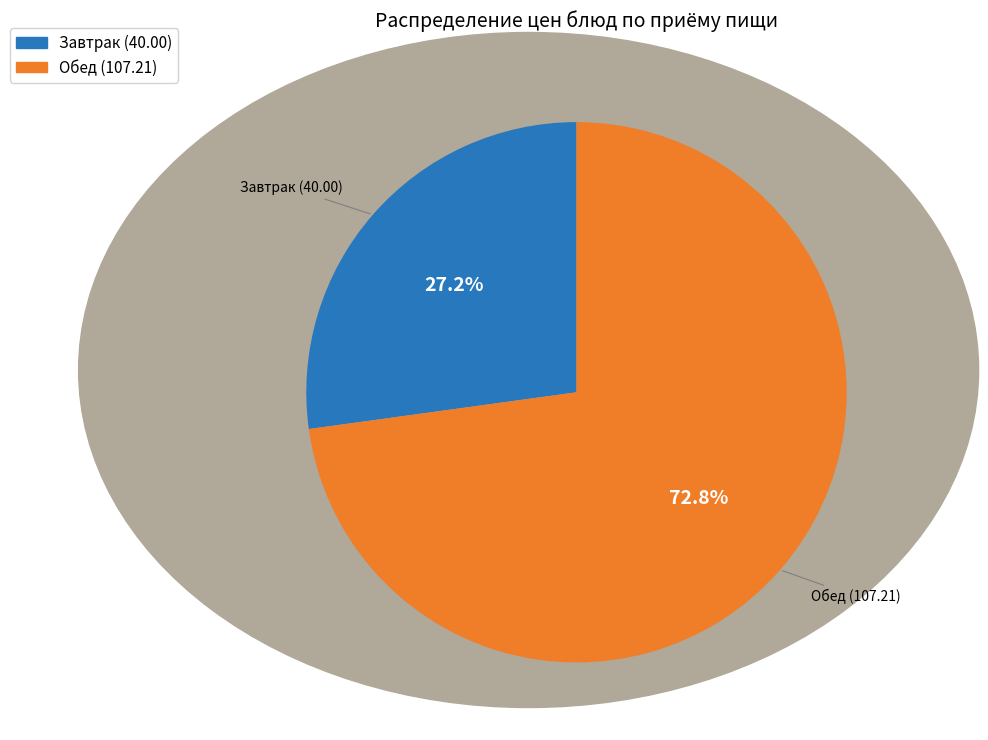

Is there a majority slice in this chart?

Yes